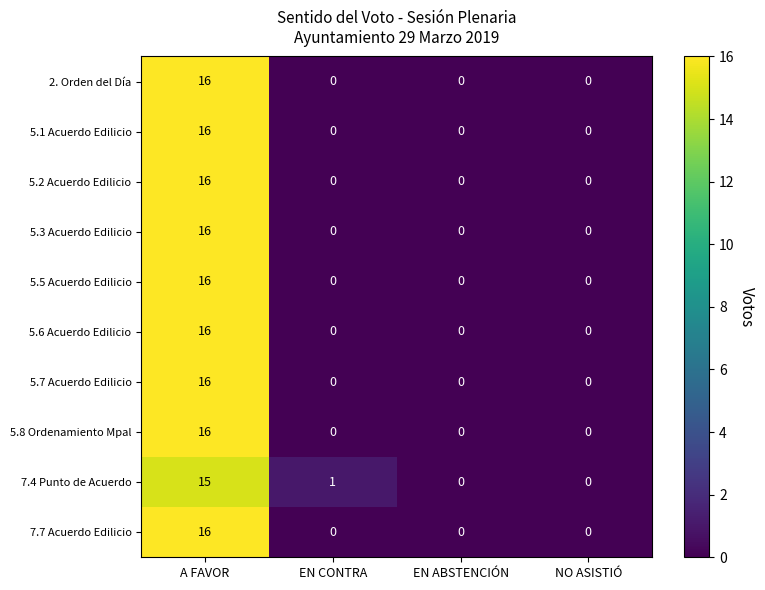

The 5.8 Ordenamiento Mpal series shows -7 at EN CONTRA. True or false?

False